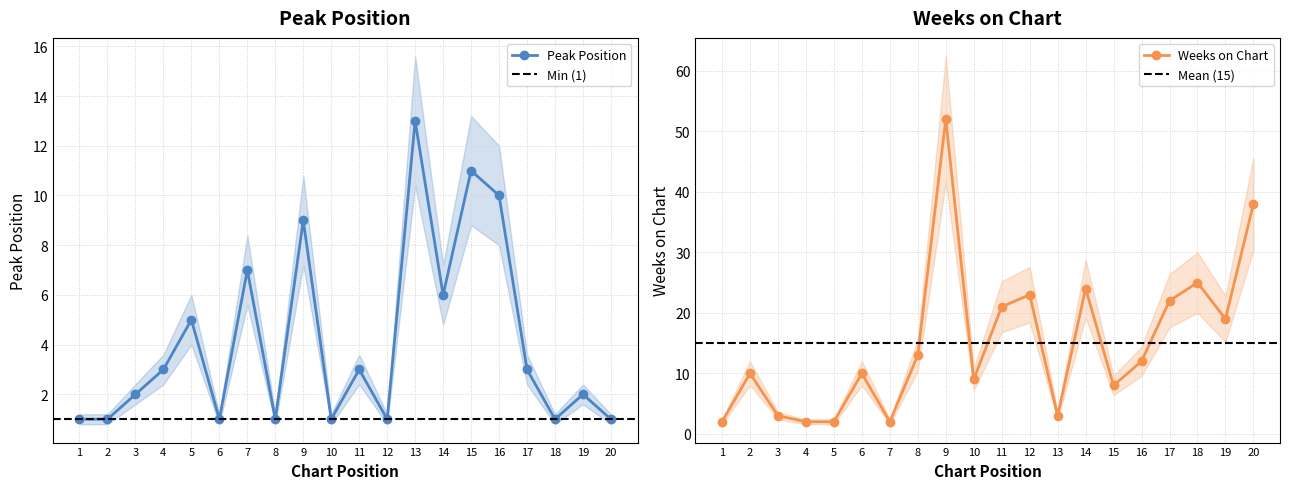

True or false: Weeks on Chart has more than 2 interior local peaks.

True